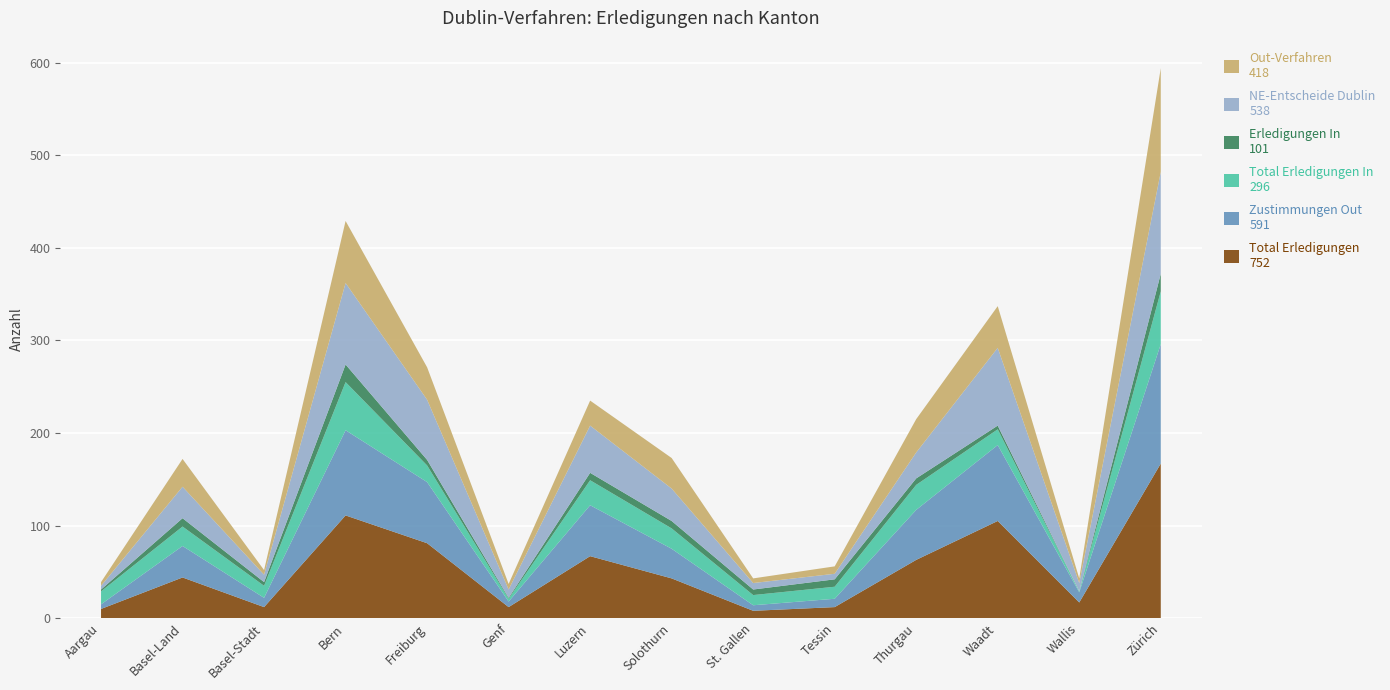

Reading left to right, extract all data points from this chart.

Total Erledigungen: 10	44	12	111	81	12	67	43	8	12	63	105	17	167
Zustimmungen Out: 5	34	10	92	66	6	55	32	6	9	54	82	11	129
Total Erledigungen In: 14	21	13	52	18	3	27	22	11	13	27	17	1	57
Erledigungen In: 2	9	4	19	6	1	8	8	6	8	7	4	0	19
NE-Entscheide Dublin: 4	34	8	88	65	9	51	35	7	6	28	84	9	110
Out-Verfahren: 4	30	5	67	35	6	27	33	5	8	36	45	5	112